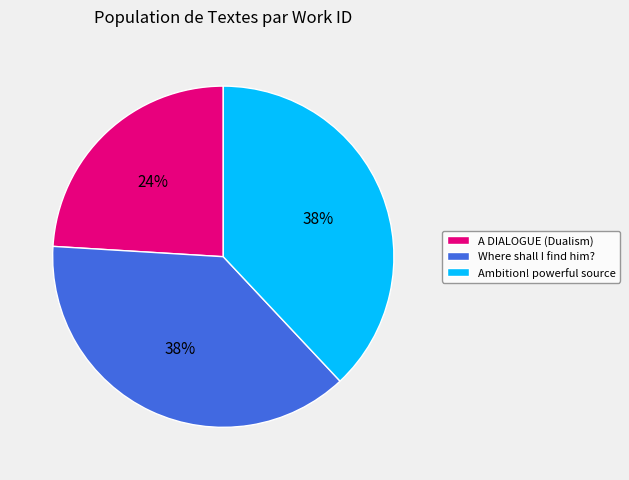

Does A DIALOGUE (Dualism) account for over 50% of the chart?

No